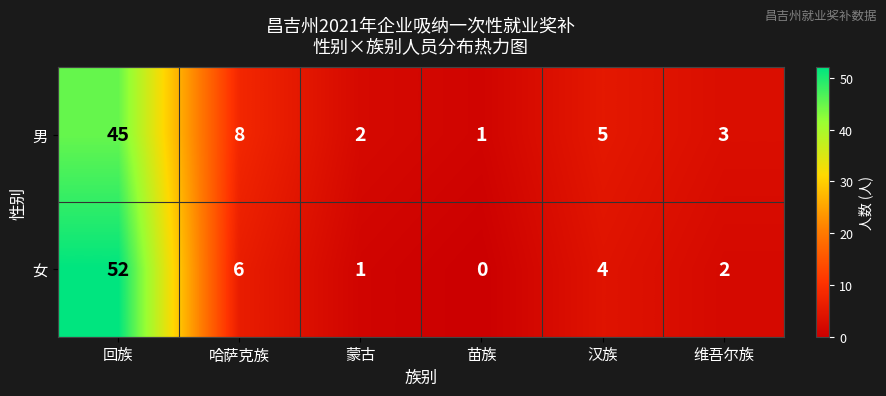

The value of 女 at 汉族 is 4. True or false?

True